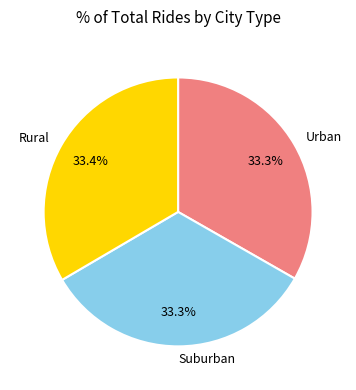

Is Urban the majority of the pie?

No